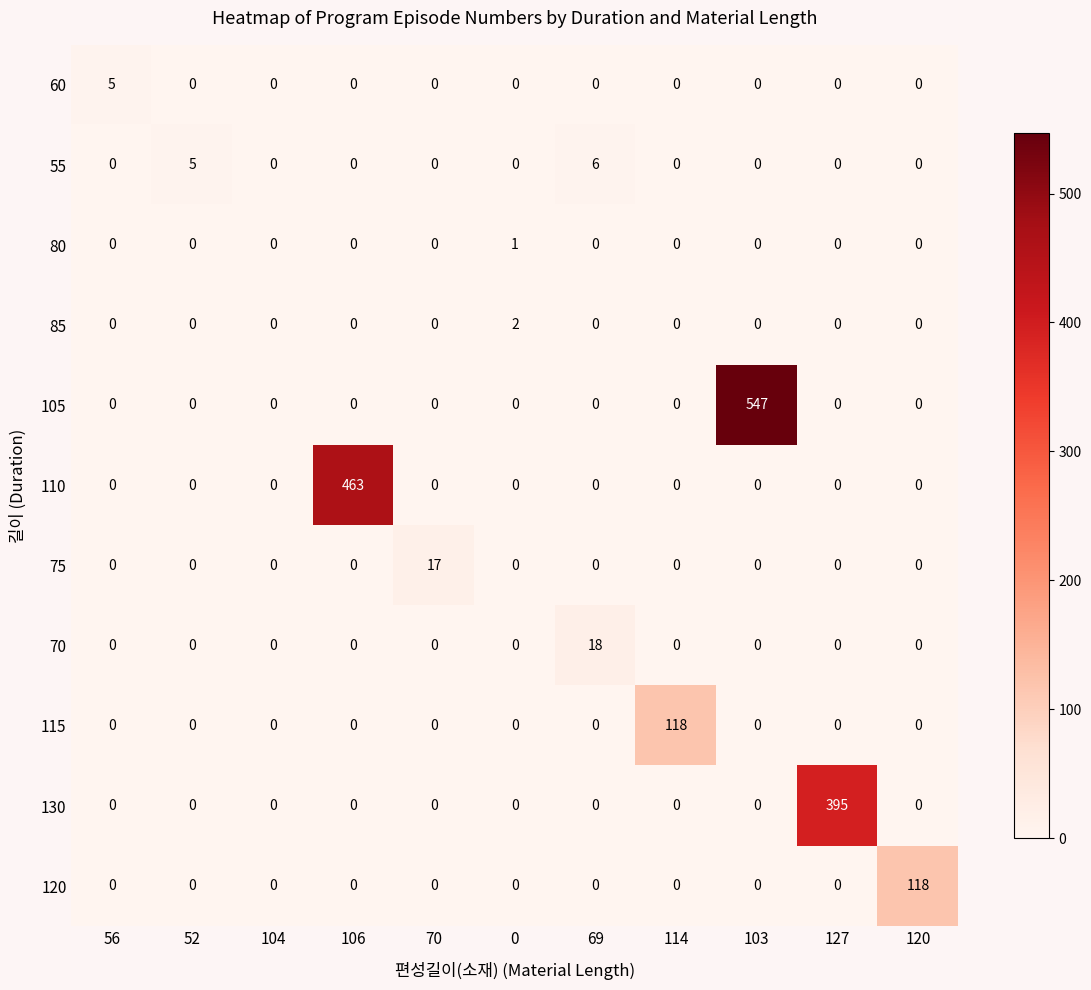

True or false: 130 has a value of 0 at 106.

True